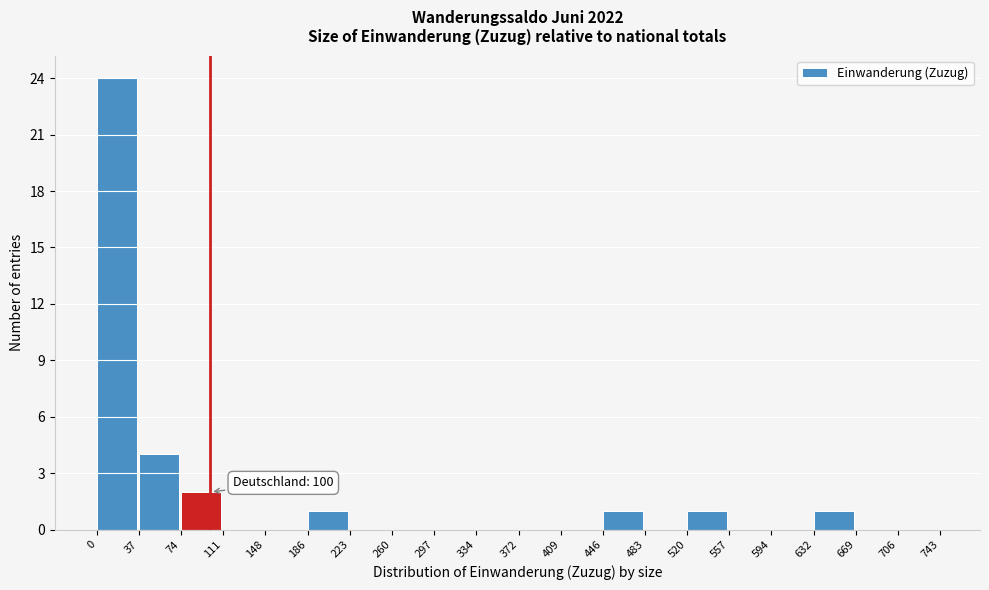

Over which range of the x-axis is the bar tallest?

0 to 37